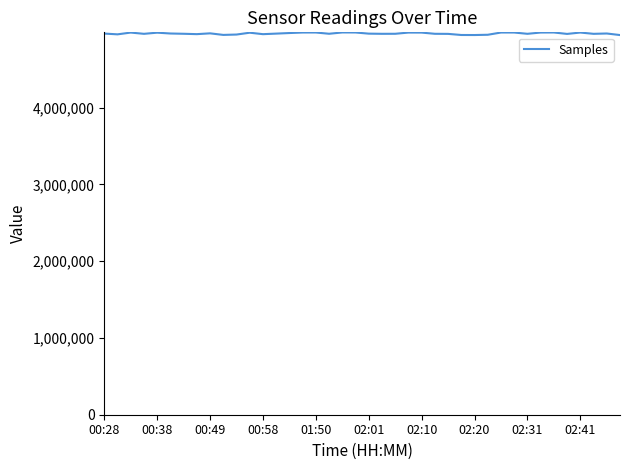

How many distinct data groups are displayed?

1